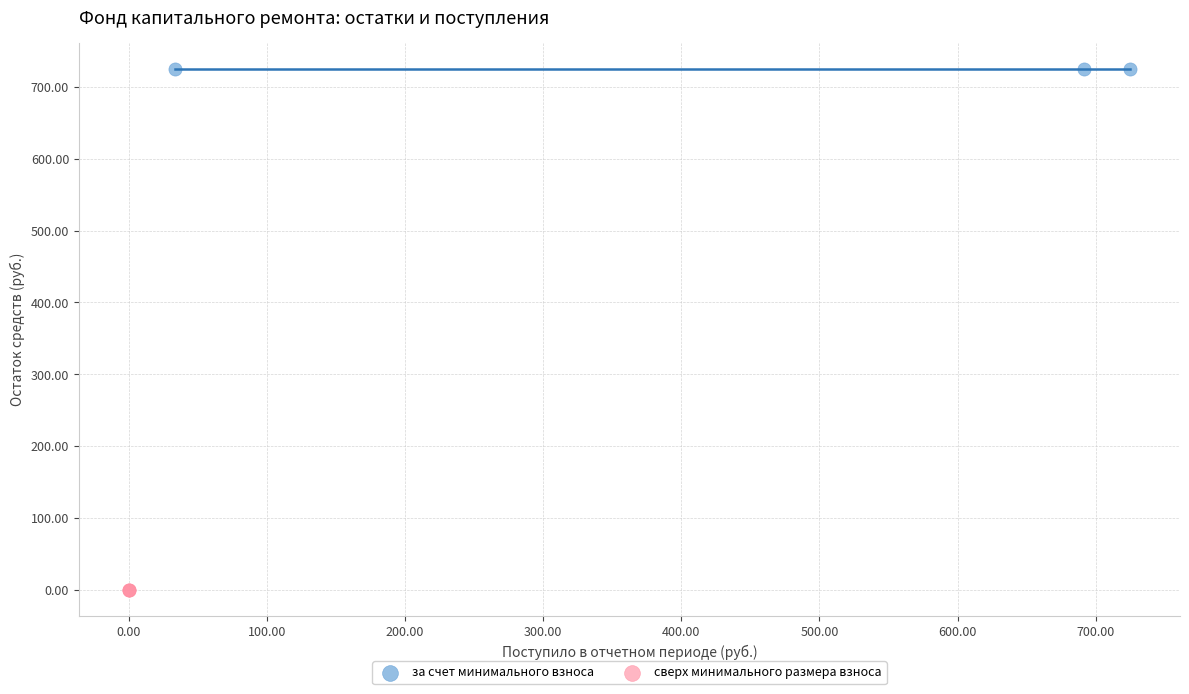

Which series reaches the maximum Y coordinate?

за счет минимального взноса